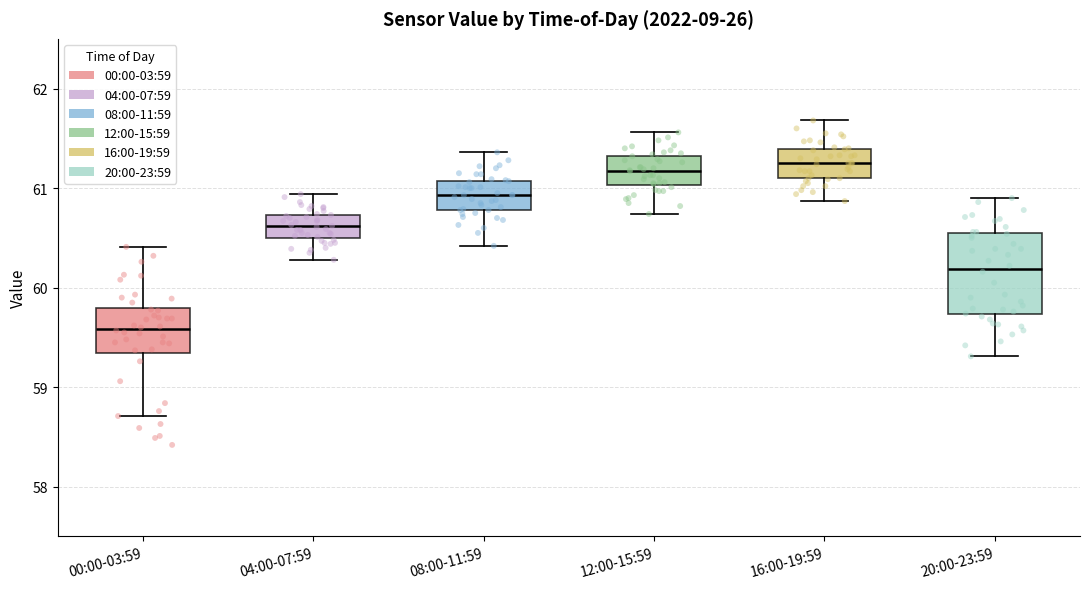

Reading left to right, read every box against the y-axis: the position of its median line, the range the box covers, and the ends of its whiskers. The values are not printed on the chart, so give them approximately, as read against the axis.

00:00-03:59: median 59.6, box 59.3 to 59.8, whiskers 58.7 to 60.4
04:00-07:59: median 60.6, box 60.5 to 60.7, whiskers 60.3 to 60.9
08:00-11:59: median 60.9, box 60.8 to 61.1, whiskers 60.4 to 61.4
12:00-15:59: median 61.2, box 61.0 to 61.3, whiskers 60.7 to 61.6
16:00-19:59: median 61.3, box 61.1 to 61.4, whiskers 60.9 to 61.7
20:00-23:59: median 60.2, box 59.7 to 60.5, whiskers 59.3 to 60.9